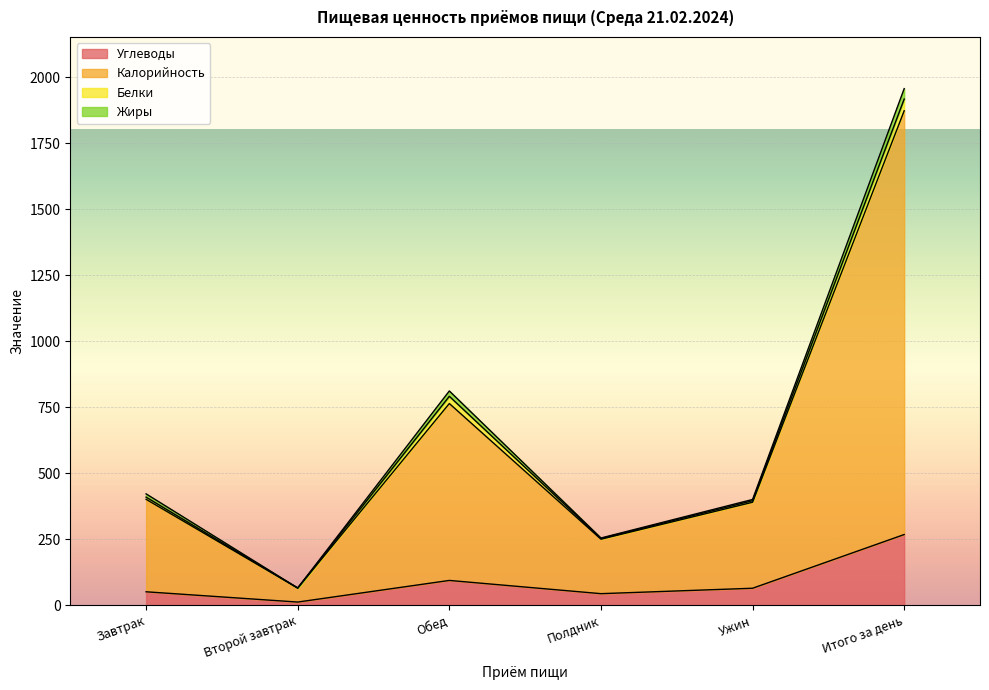

What is the difference between the Углеводы values at Завтрак and Обед?

43.0